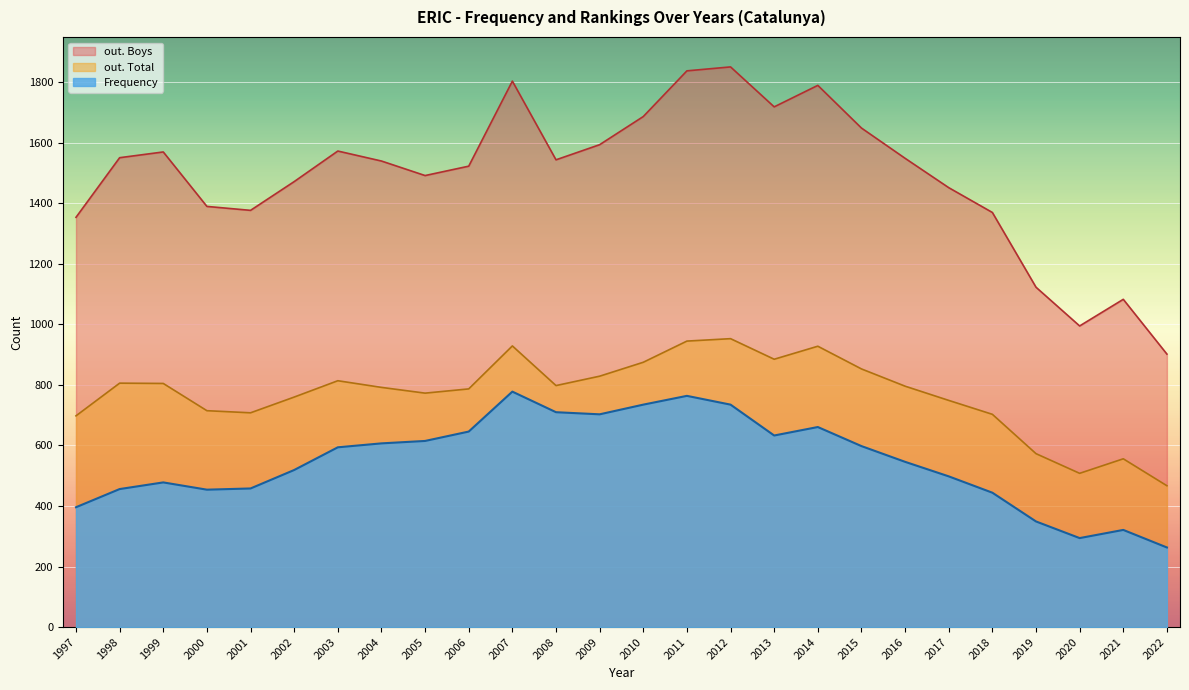

Reading right to left, what are all the values shown in this chart?

Frequency: 1997=396	1998=456	1999=478	2000=454	2001=458	2002=519	2003=594	2004=607	2005=615	2006=646	2007=778	2008=710	2009=703	2010=735	2011=764	2012=735	2013=633	2014=661	2015=598	2016=546	2017=498	2018=444	2019=349	2020=294	2021=321	2022=263
out. Total: 1997=698	1998=806	1999=805	2000=715	2001=708	2002=760	2003=814	2004=792	2005=773	2006=787	2007=929	2008=798	2009=829	2010=875	2011=945	2012=953	2013=885	2014=928	2015=853	2016=796	2017=749	2018=703	2019=573	2020=508	2021=556	2022=467
out. Boys: 1997=1354	1998=1551	1999=1570	2000=1390	2001=1377	2002=1472	2003=1573	2004=1540	2005=1492	2006=1523	2007=1804	2008=1544	2009=1594	2010=1687	2011=1838	2012=1851	2013=1719	2014=1790	2015=1649	2016=1549	2017=1452	2018=1370	2019=1123	2020=995	2021=1083	2022=902